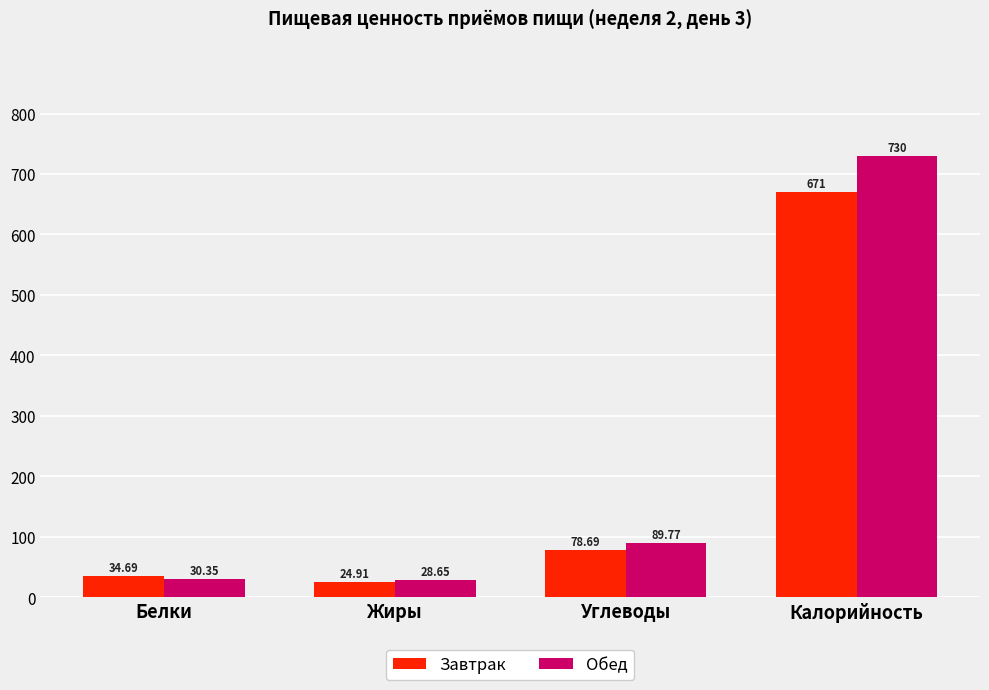

Which series has the widest spread of values?

Обед